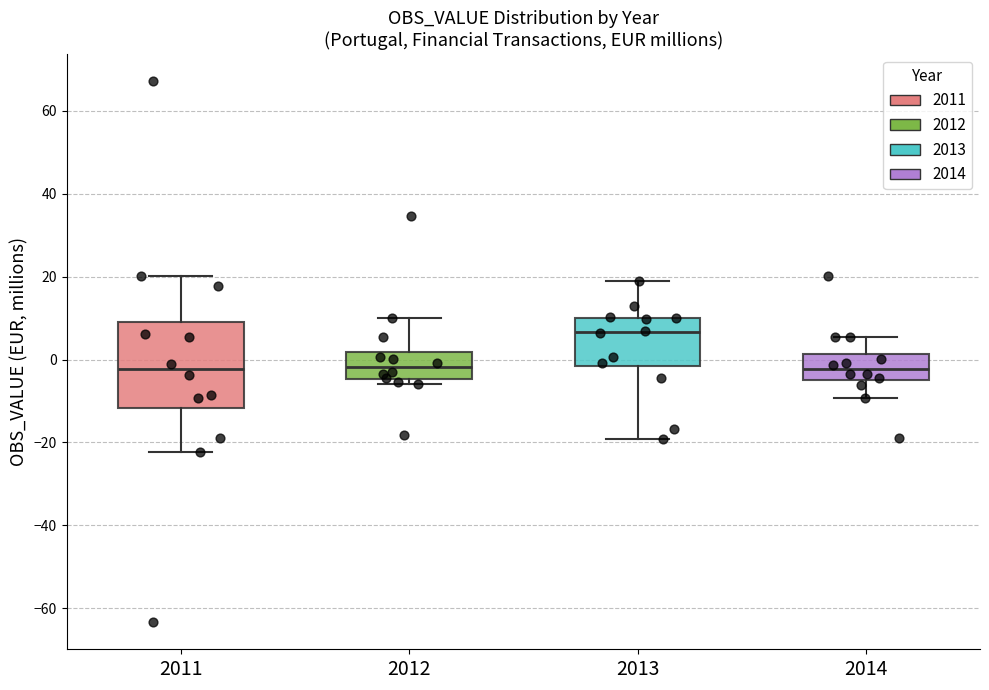

Where is the lower edge of the box at x = 2014 on the y-axis? The values are not printed on the chart, so give them approximately, as read against the axis.

-4